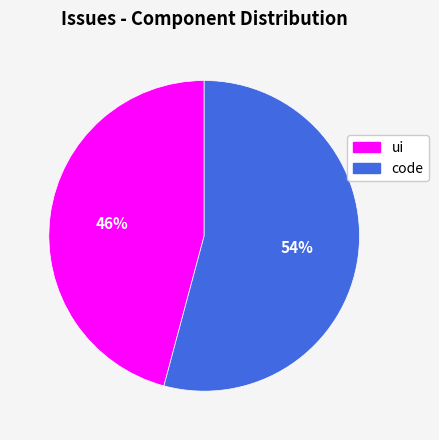

Which category has the biggest portion of the pie?

code